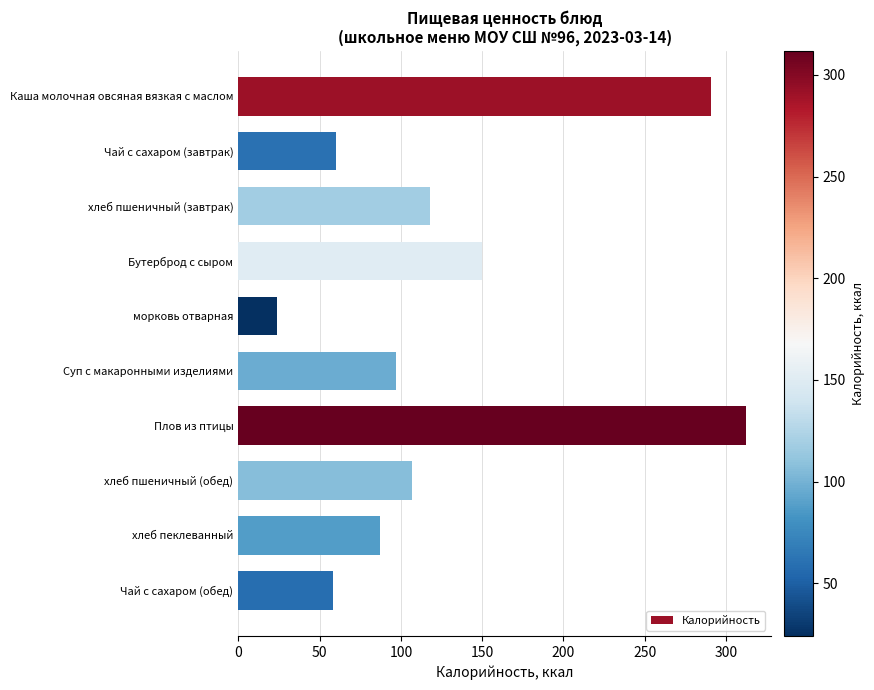

What is the average value?

130